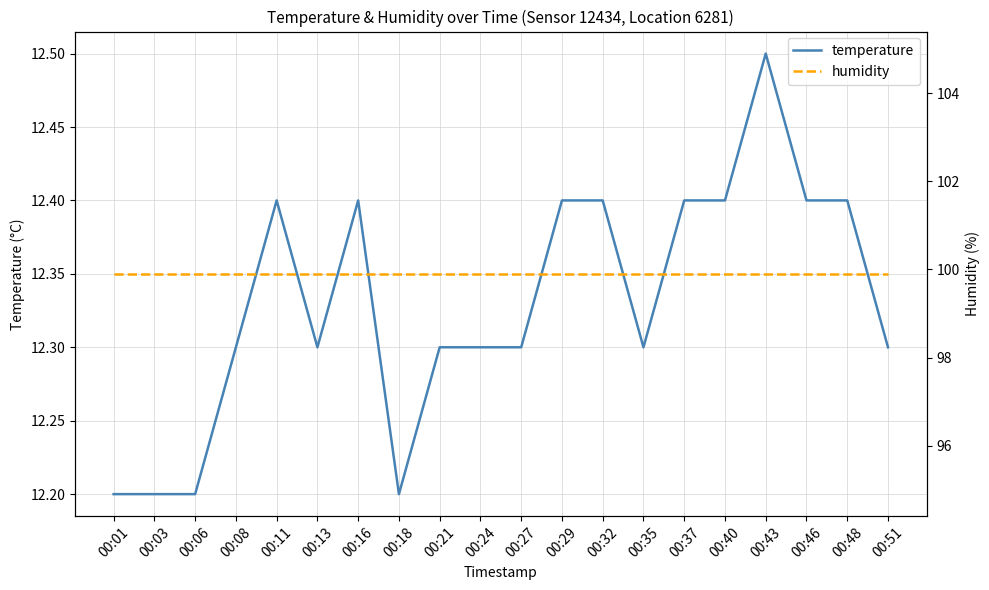

Which label corresponds to the largest value in the chart?

00:01